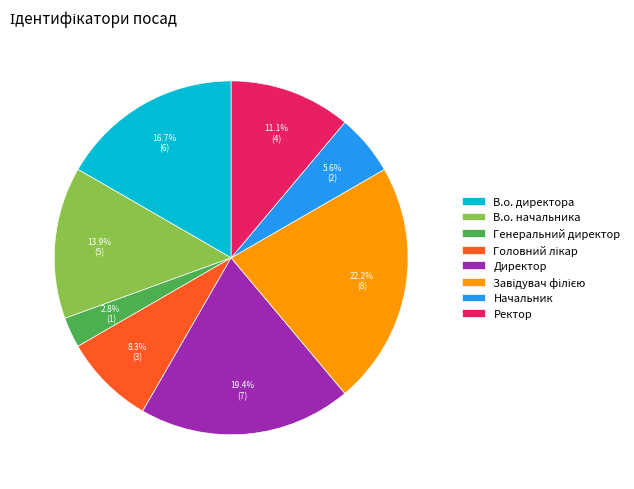

Is there any slice that represents more than half of the pie?

No